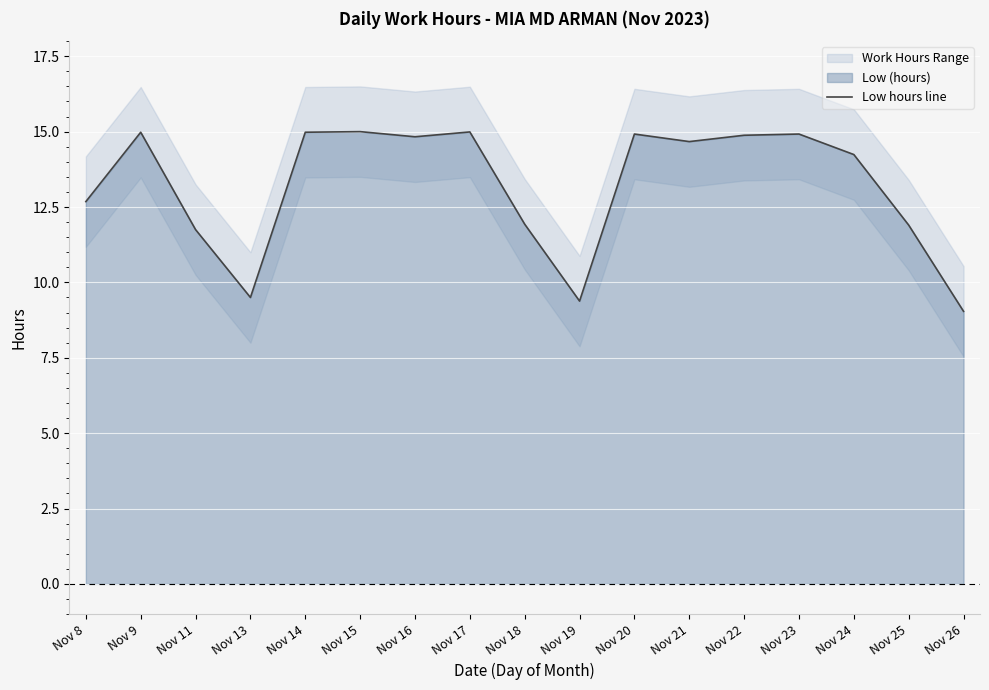

The value at Nov 18 is 11.9. True or false?

True